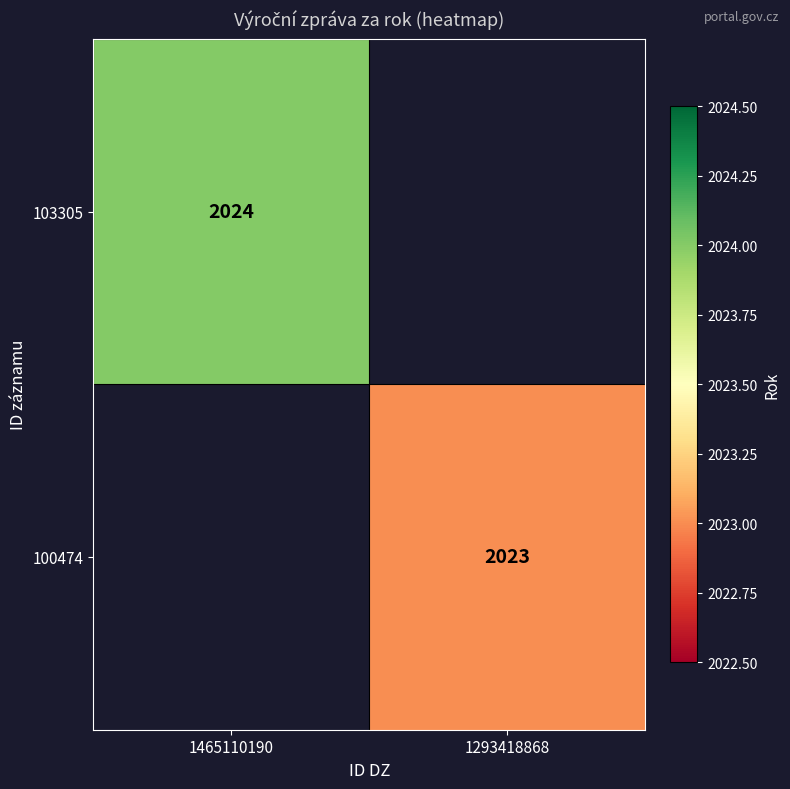

True or false: 103305 has a value of 3345 at 1465110190.

False